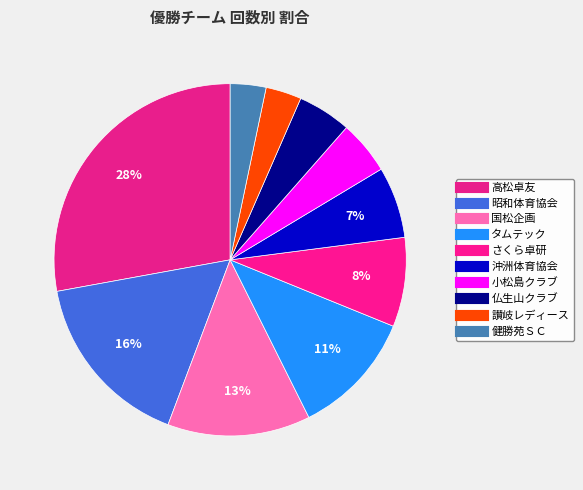

Which slice is the largest?

高松卓友